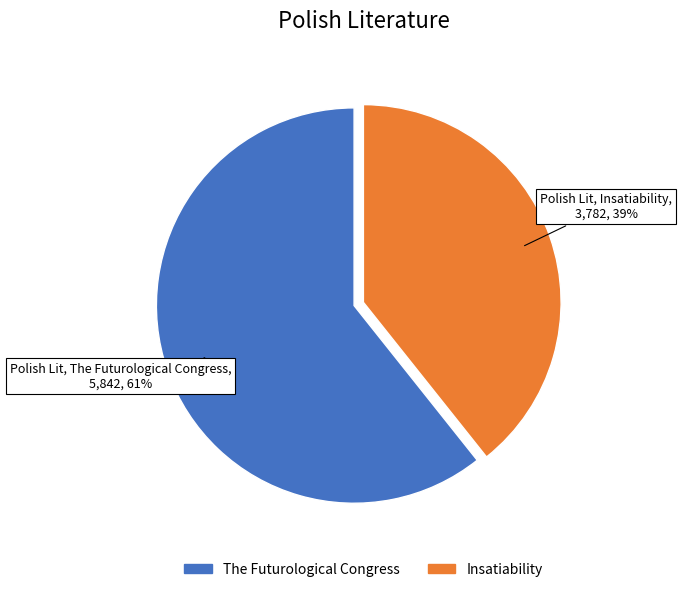

Which slice represents more than half of the pie?

The Futurological Congress